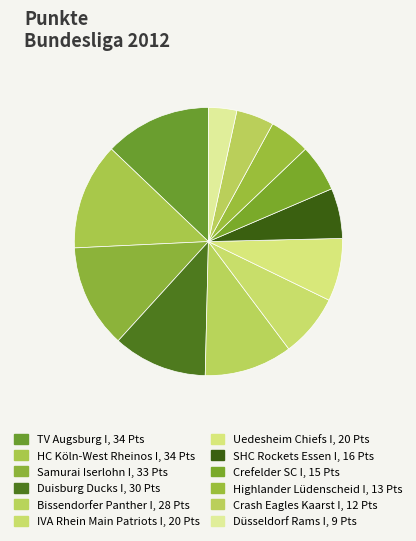

How many slices are in this pie chart?

12